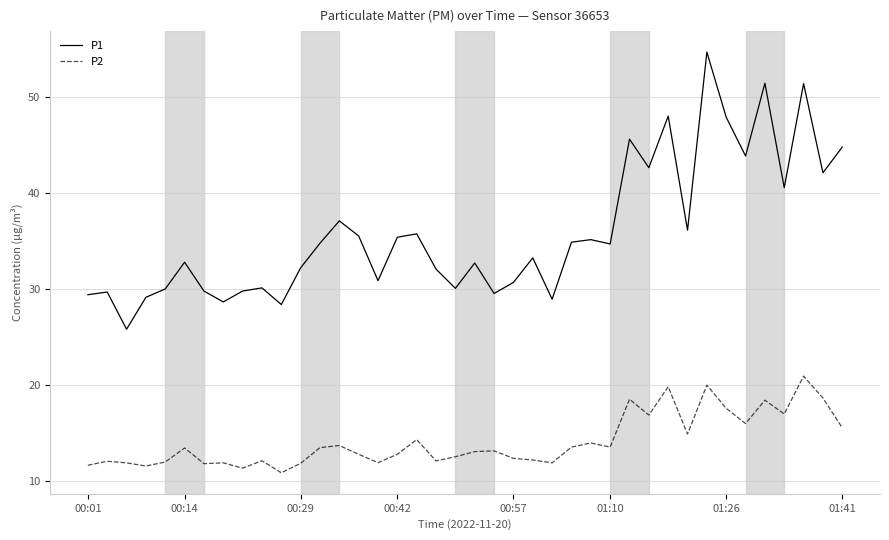

Rank the series by their average value, from highest to lowest.

P1, P2